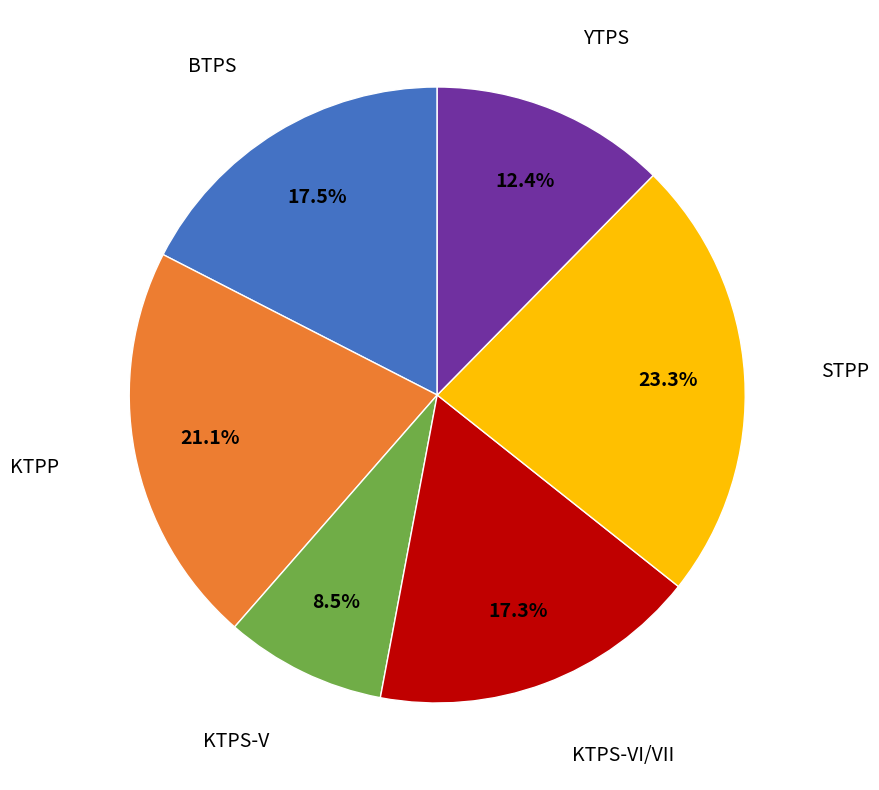

Is there any slice that represents more than half of the pie?

No